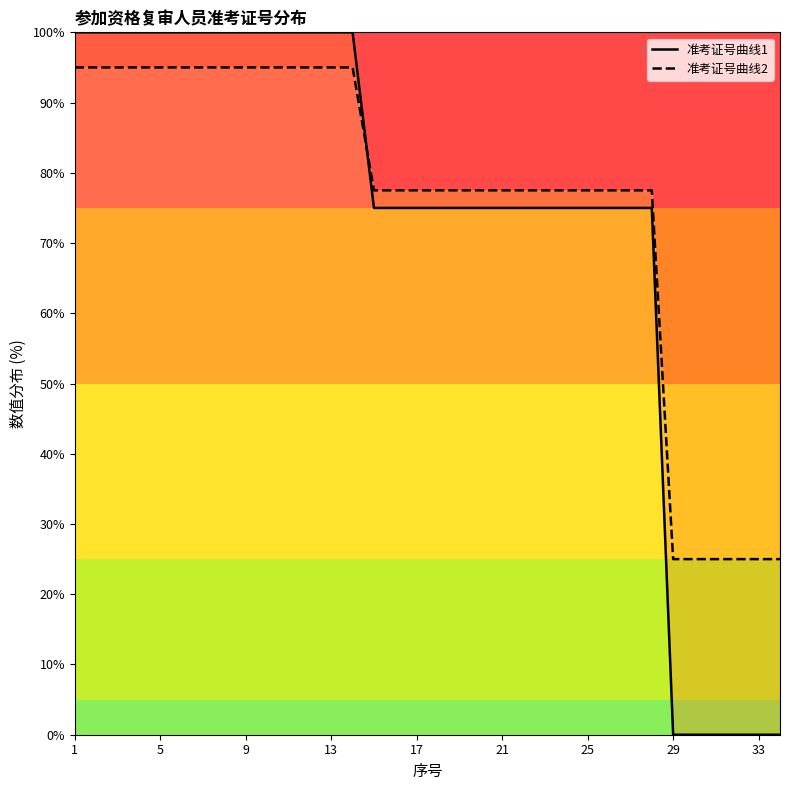

Reading left to right, transcribe all the data shown in this chart.

准考证号曲线1: 100.0	100.0	100.0	100.0	100.0	100.0	100.0	100.0	100.0	100.0	100.0	100.0	100.0	100.0	75.0	75.0	75.0	75.0	75.0	75.0	75.0	75.0	75.0	75.0	75.0	75.0	75.0	75.0	0.0	0.0	0.0	0.0	0.0	0.0
准考证号曲线2: 95.0	95.0	95.0	95.0	95.0	95.0	95.0	95.0	95.0	95.0	95.0	95.0	95.0	95.0	77.5	77.5	77.5	77.5	77.5	77.5	77.5	77.5	77.5	77.5	77.5	77.5	77.5	77.5	25.0	25.0	25.0	25.0	25.0	25.0